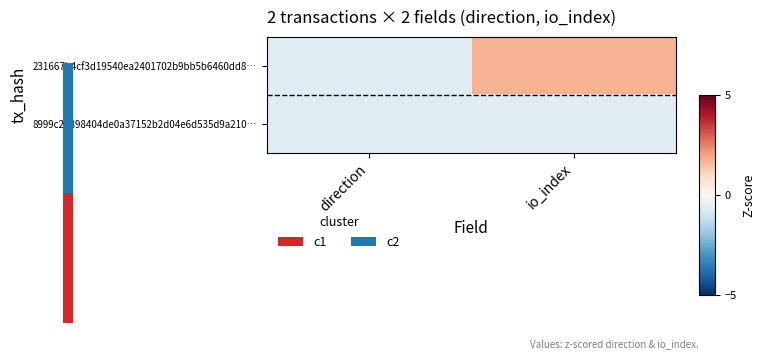

Which has a higher value, direction or io_index?

io_index